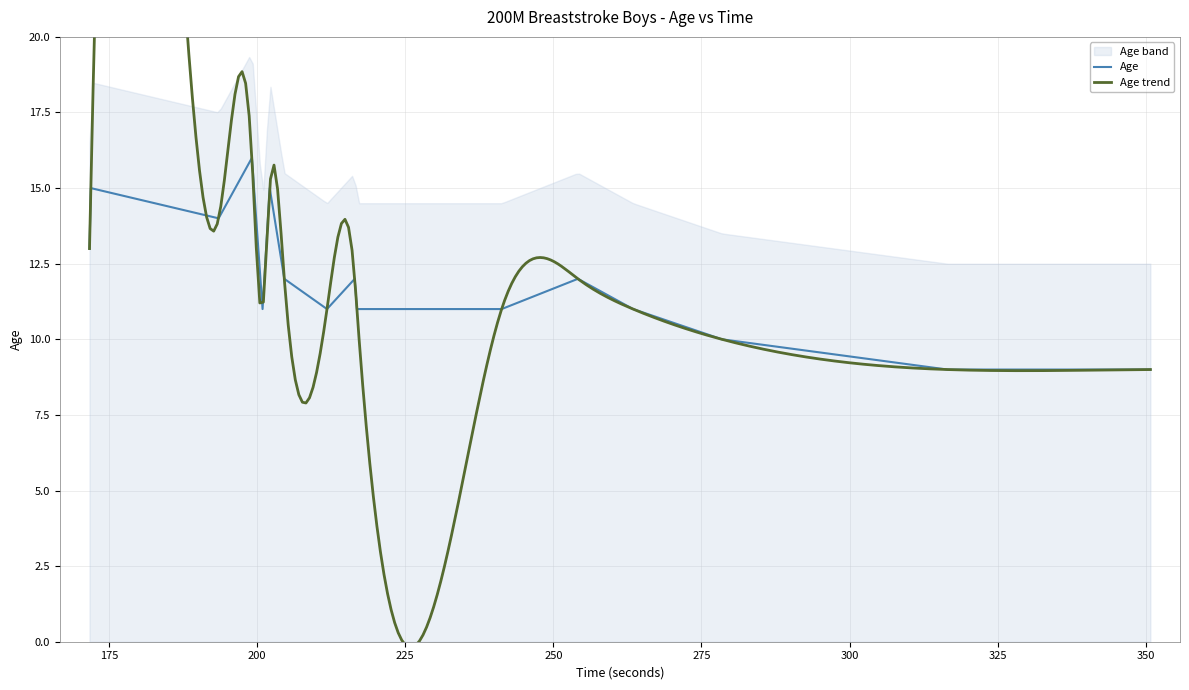

What is the average value?

12